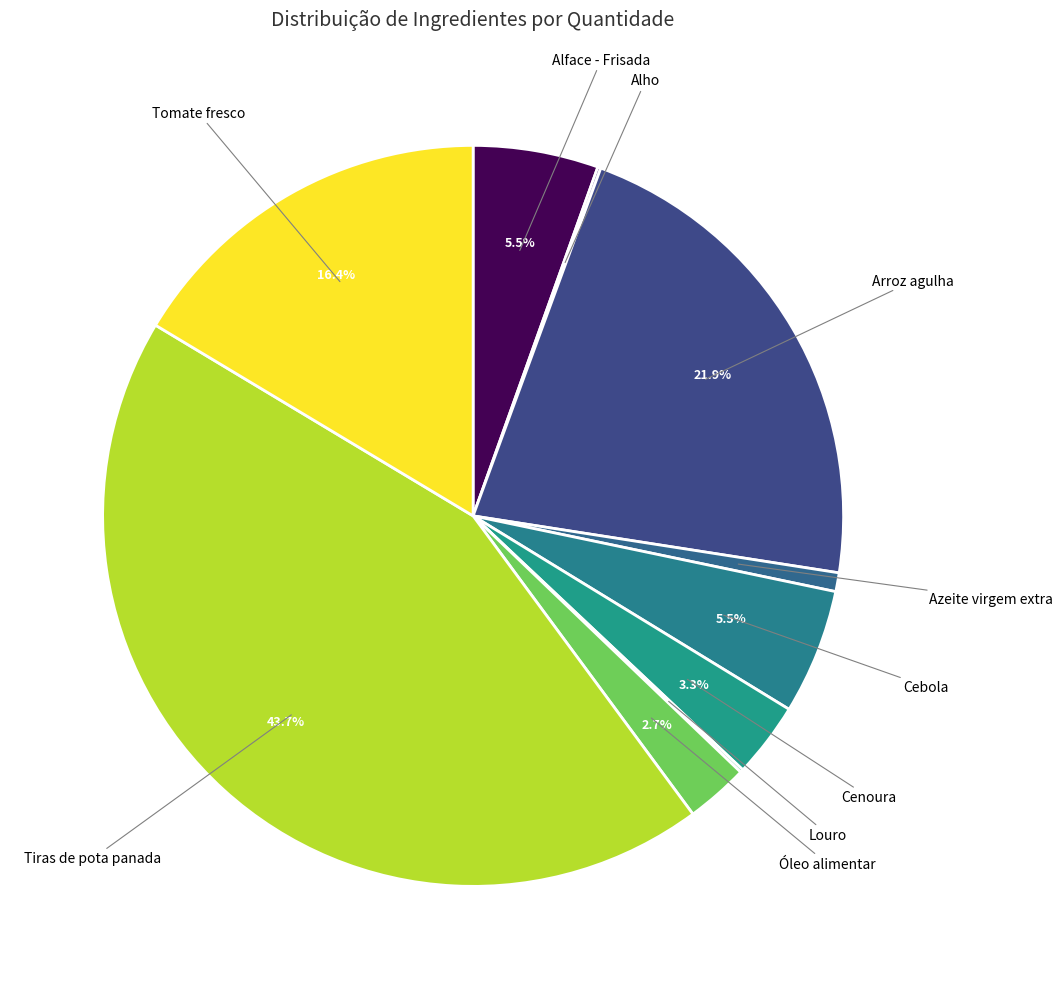

What is the largest slice in the pie chart?

Tiras de pota panada